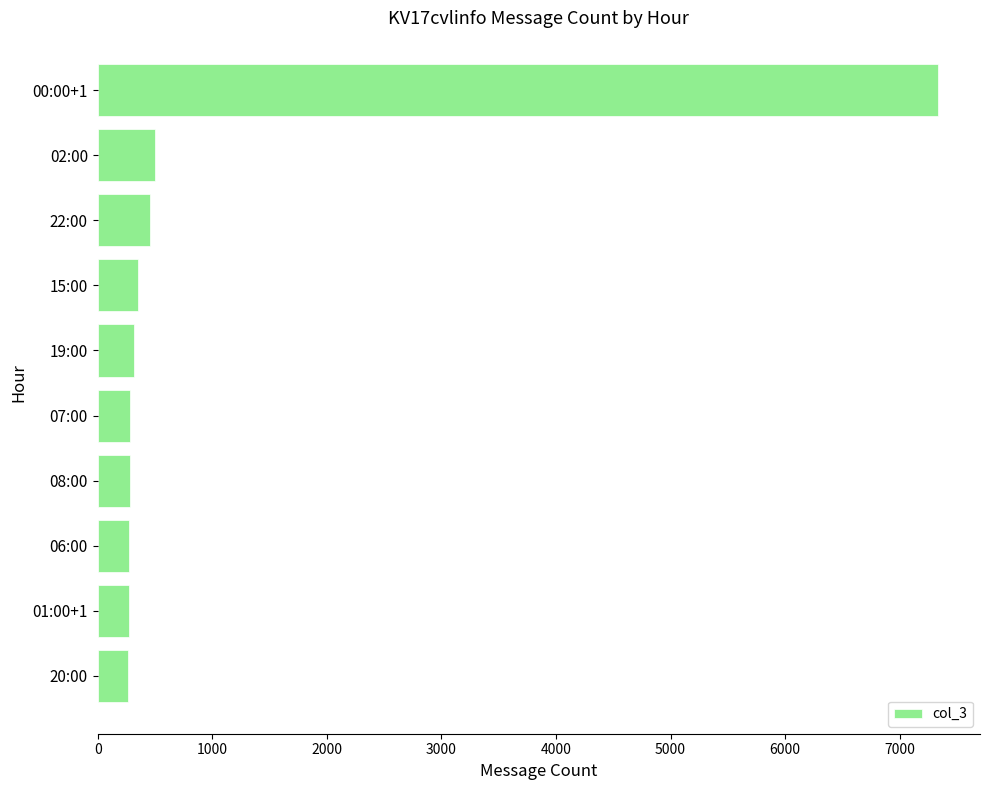

What is the average value?

1035